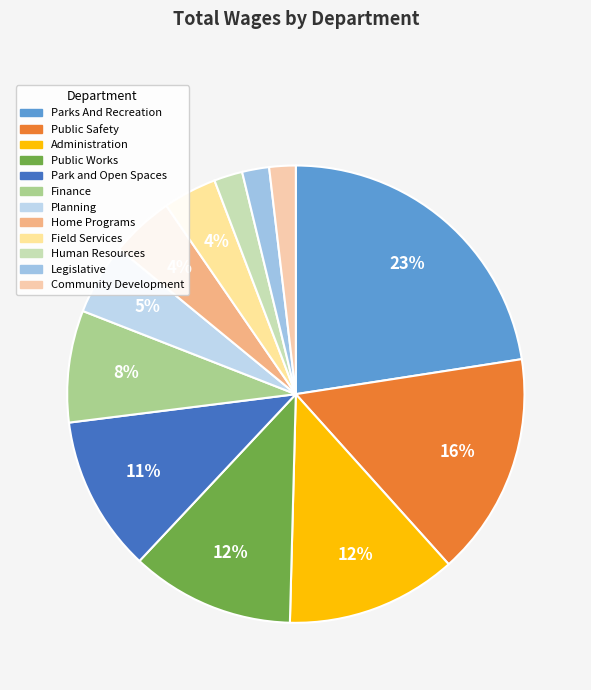

Rank the categories by value from highest to lowest.

Parks And Recreation, Public Safety, Administration, Public Works, Park and Open Spaces, Finance, Planning, Home Programs, Field Services, Human Resources, Legislative, Community Development